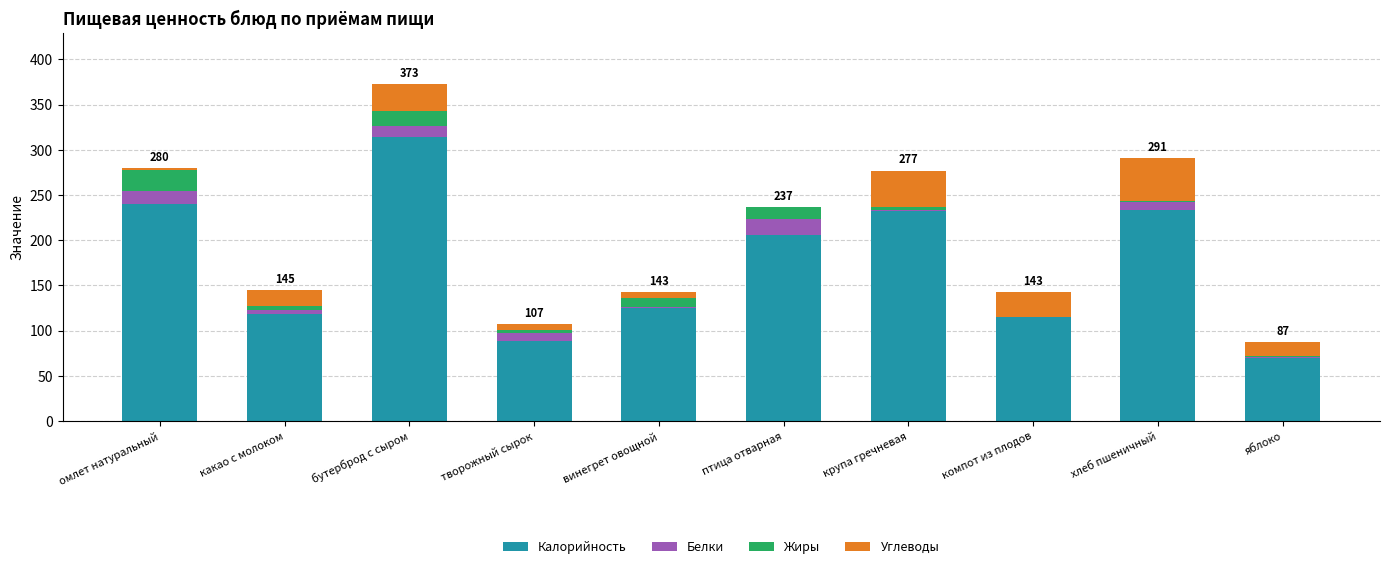

At which category is the sum across all series the highest?

бутерброд с сыром